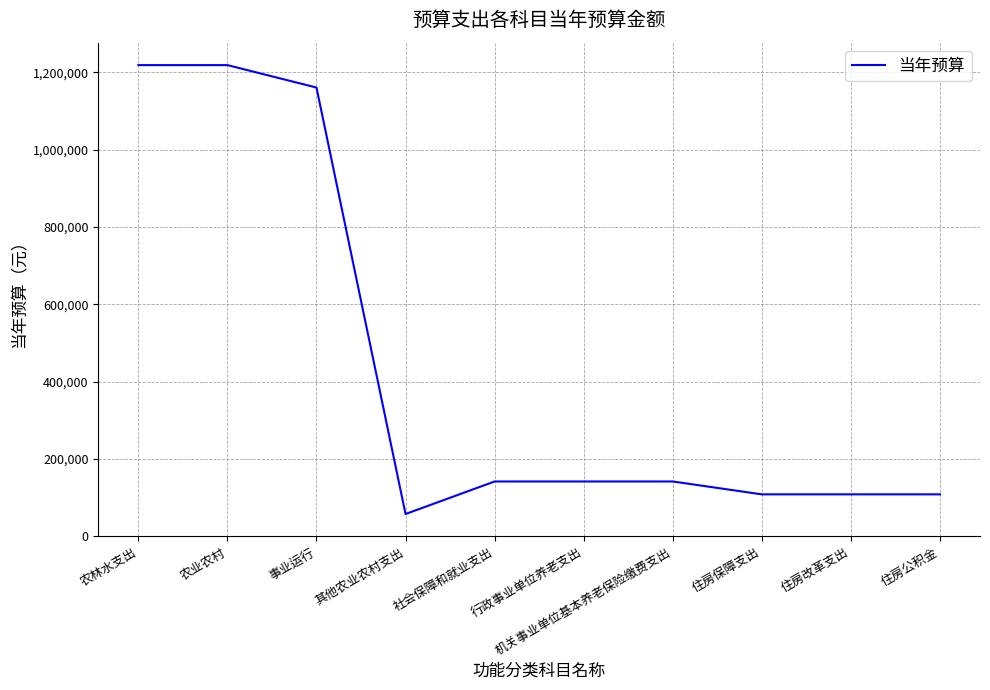

True or false: the data shows 1772455.5 at 农业农村.

False